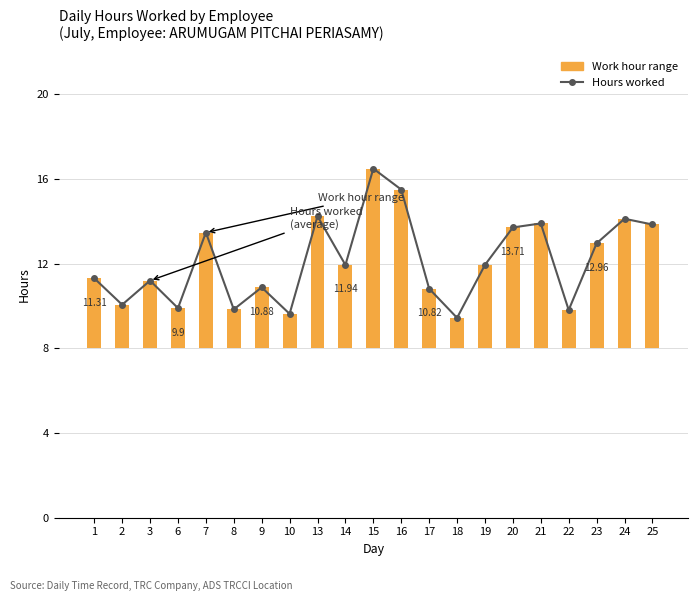

Where does the Hours worked series first go above 11?

1